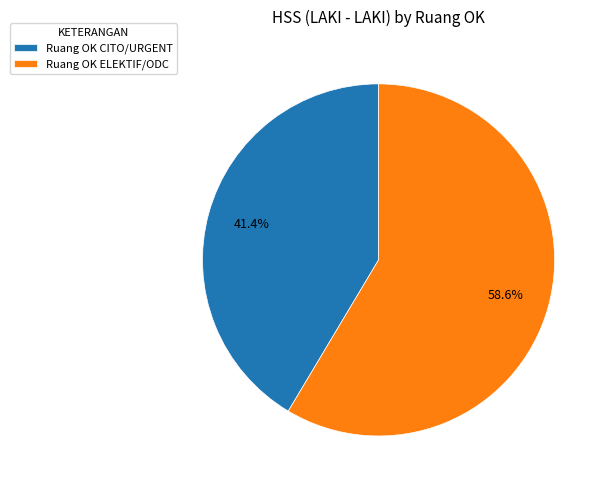

How many segments does this pie chart have?

2